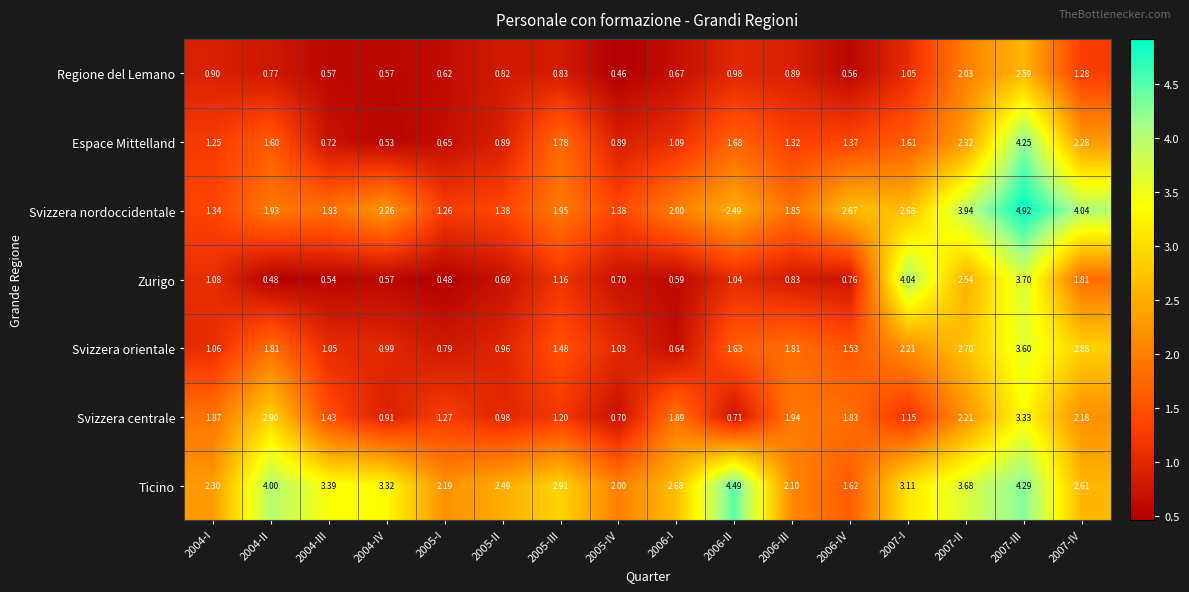

At how many categories does at least one series exceed 3?

8